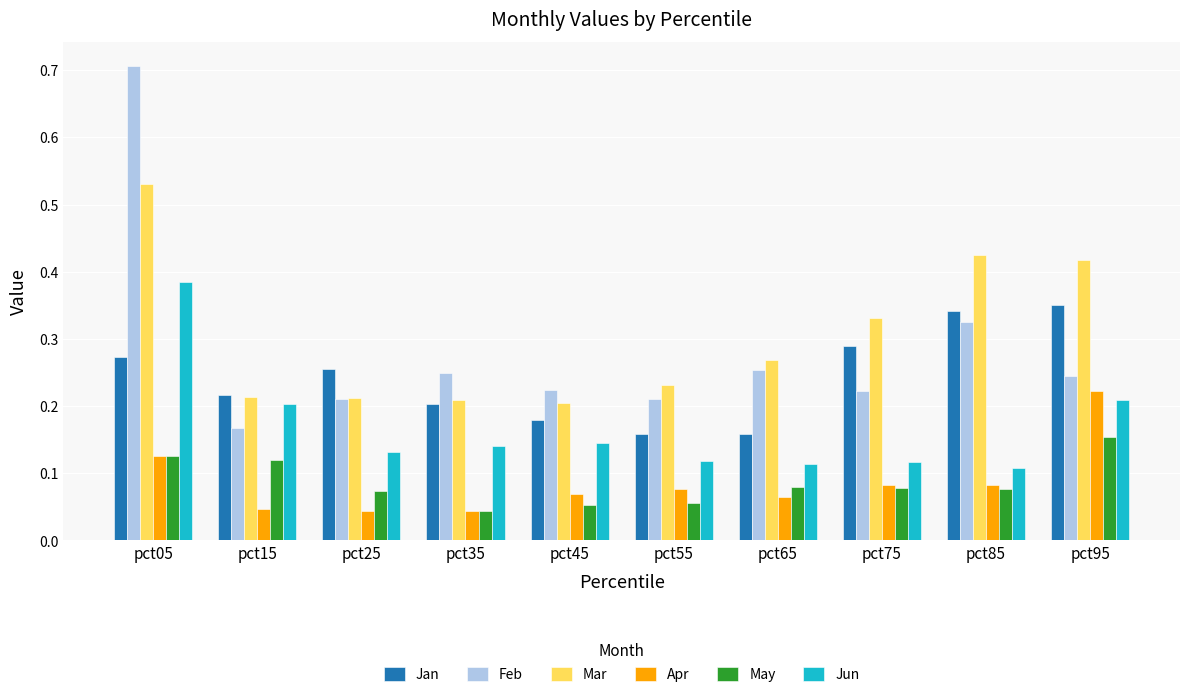

Rank the series by their maximum value, from lowest to highest.

May, Apr, Jan, Jun, Mar, Feb